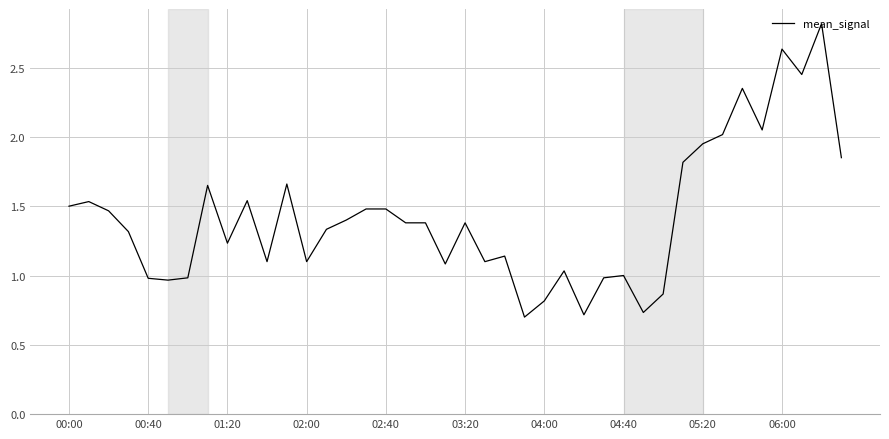

What is the maximum value shown in the chart?

2.8